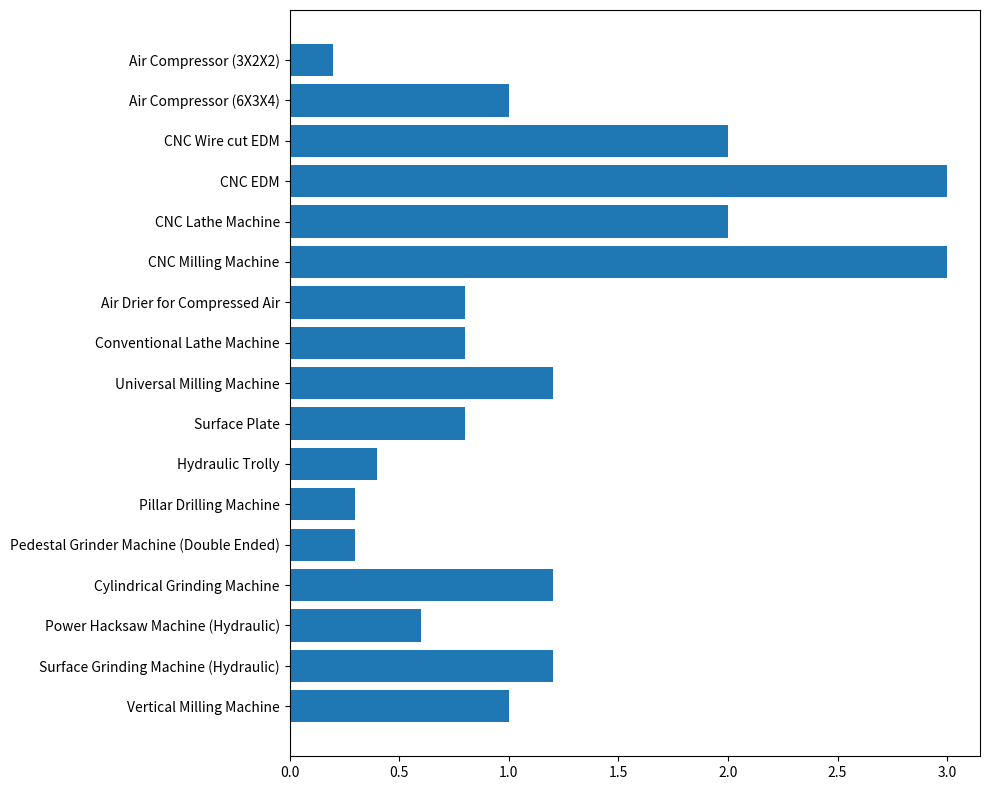

Does the chart contain stacked bars?

No